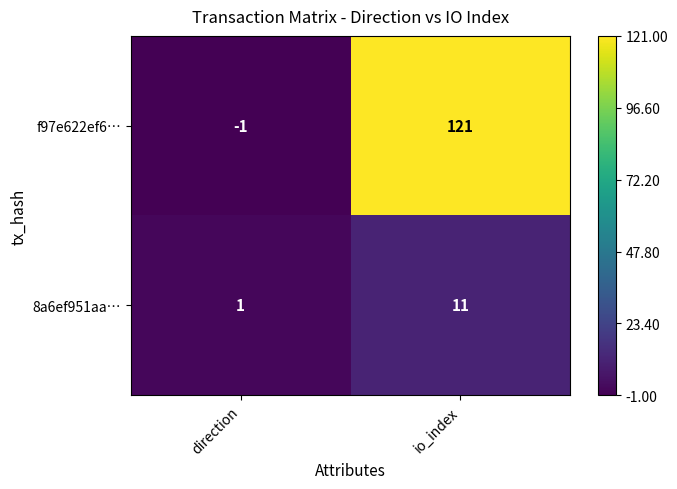

Rank the series by their average value, from highest to lowest.

f97e622ef6…, 8a6ef951aa…